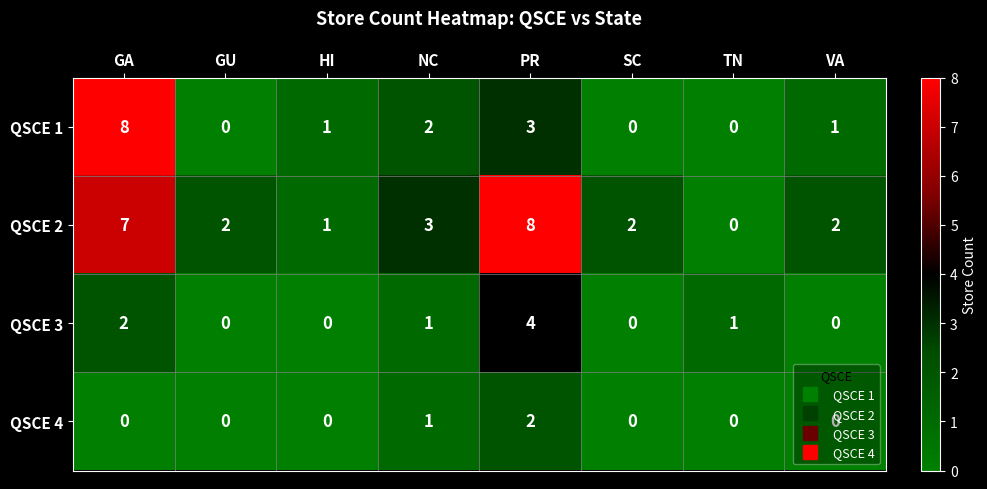

What is the maximum value for QSCE 1?

8